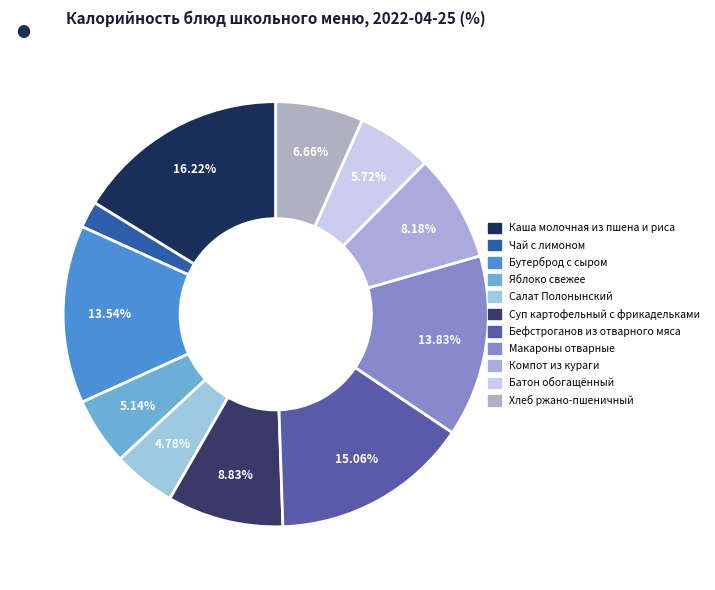

What is the smallest slice in the pie chart?

Чай с лимоном